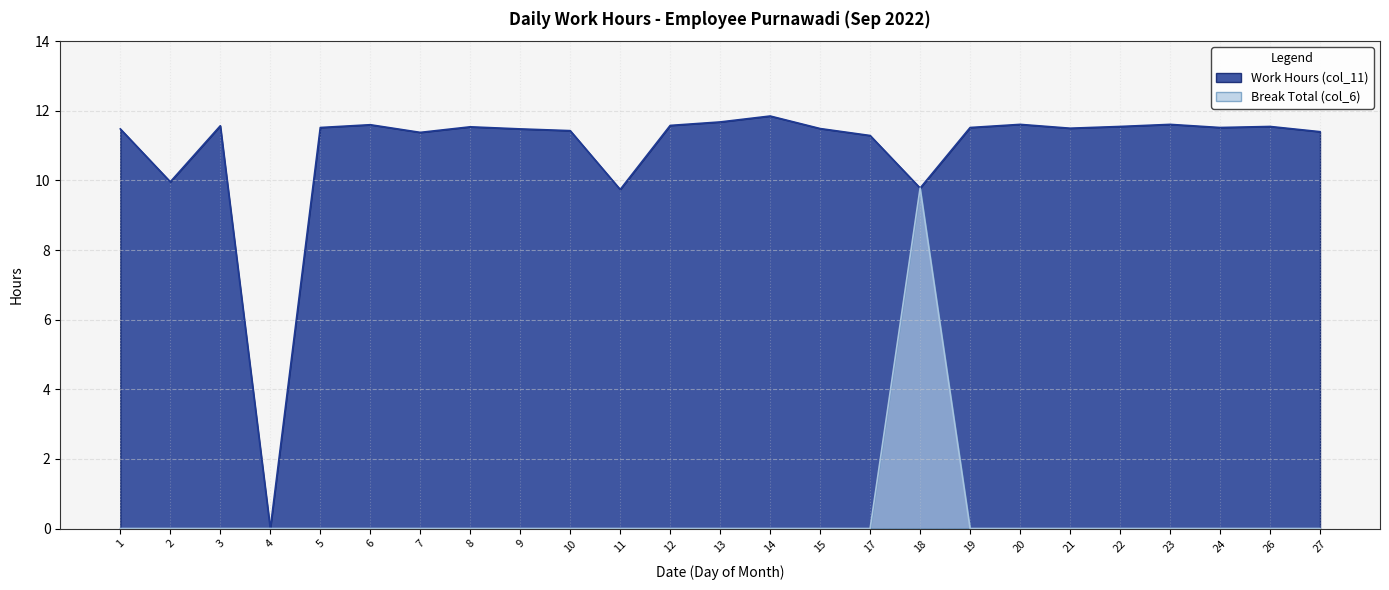

Rank the categories by Work Hours (col_11) value from highest to lowest.

14, 13, 20, 23, 6, 12, 3, 22, 26, 8, 5, 19, 24, 21, 15, 1, 9, 10, 27, 7, 17, 2, 18, 11, 4